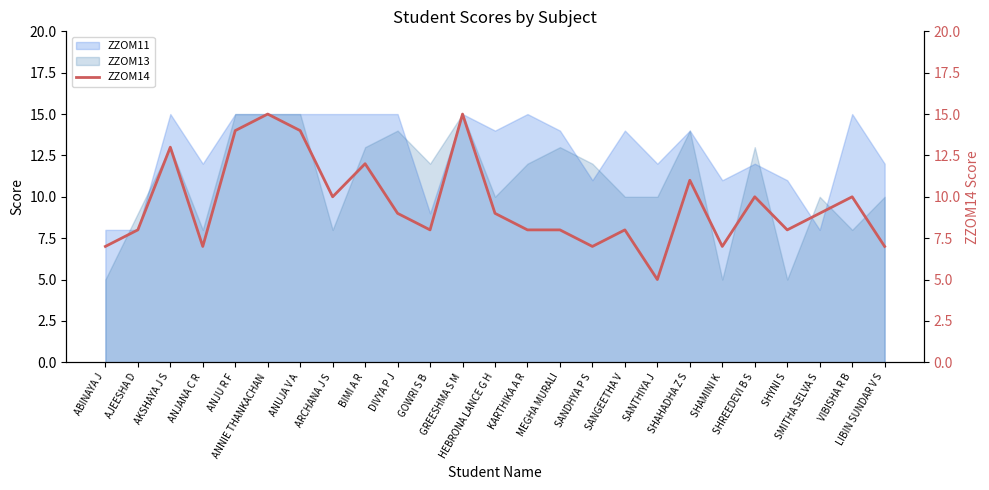

Does the chart have visible grid lines?

No